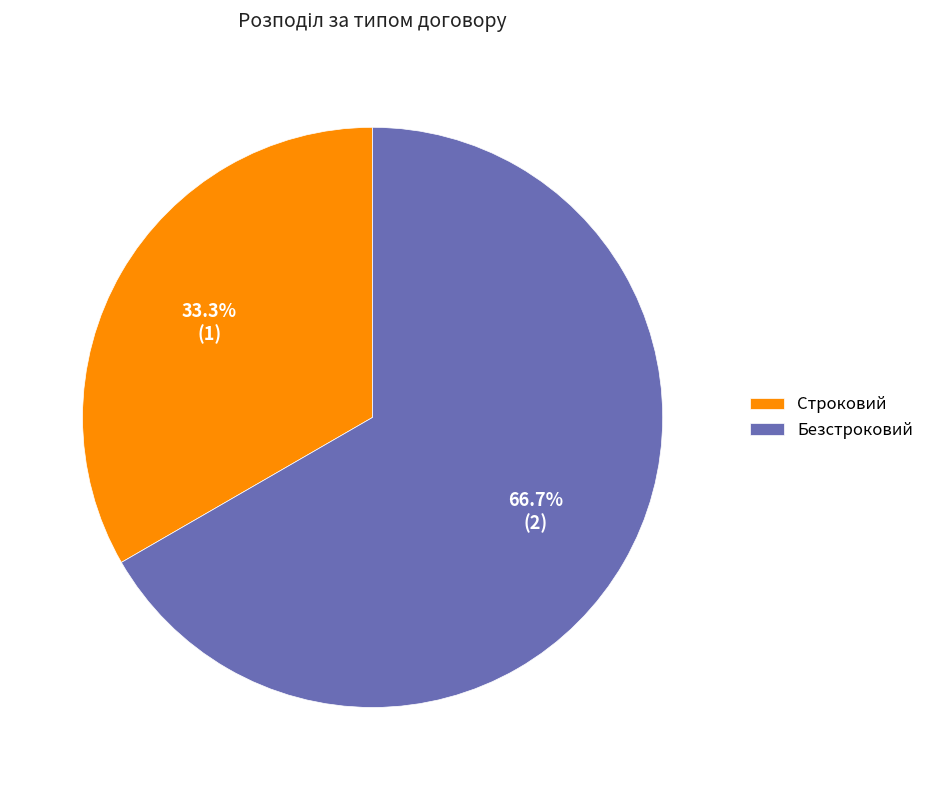

To the nearest percent, what is the combined percentage of Безстроковий and Строковий?

100%